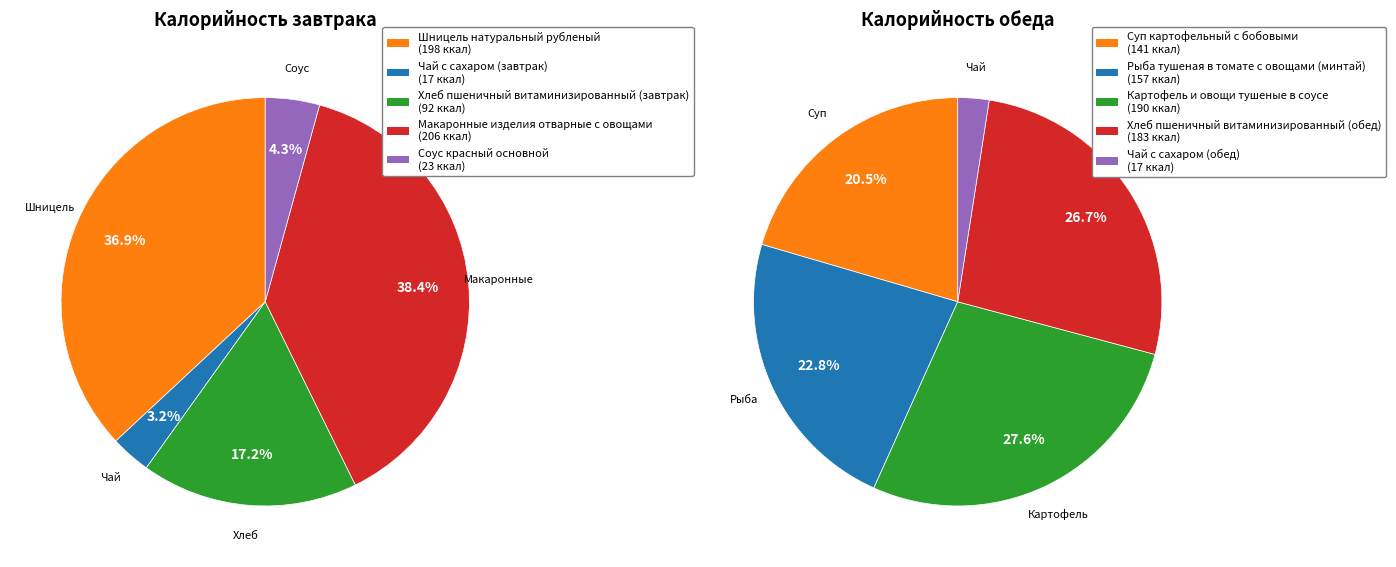

Rank the categories by value from lowest to highest.

Чай с сахаром (завтрак), Чай с сахаром (обед), Соус красный основной, Хлеб пшеничный витаминизированный (завтрак), Суп картофельный с бобовыми, Рыба тушеная в томате с овощами (минтай), Хлеб пшеничный витаминизированный (обед), Картофель и овощи тушеные в соусе, Шницель натуральный рубленый, Макаронные изделия отварные с овощами